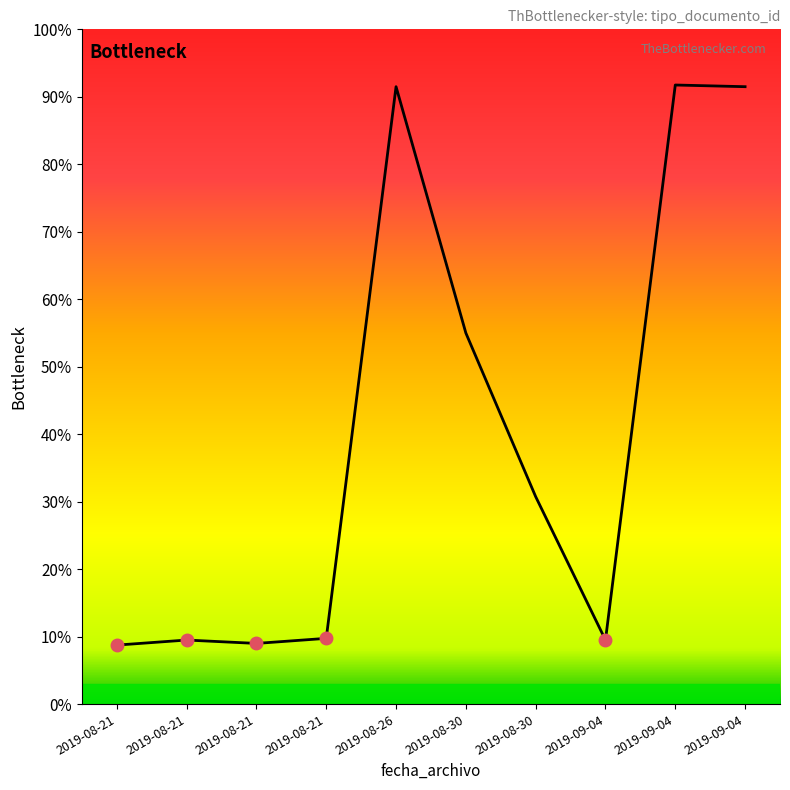

What is the change in value from 2019-08-21 to 2019-08-21?

+1